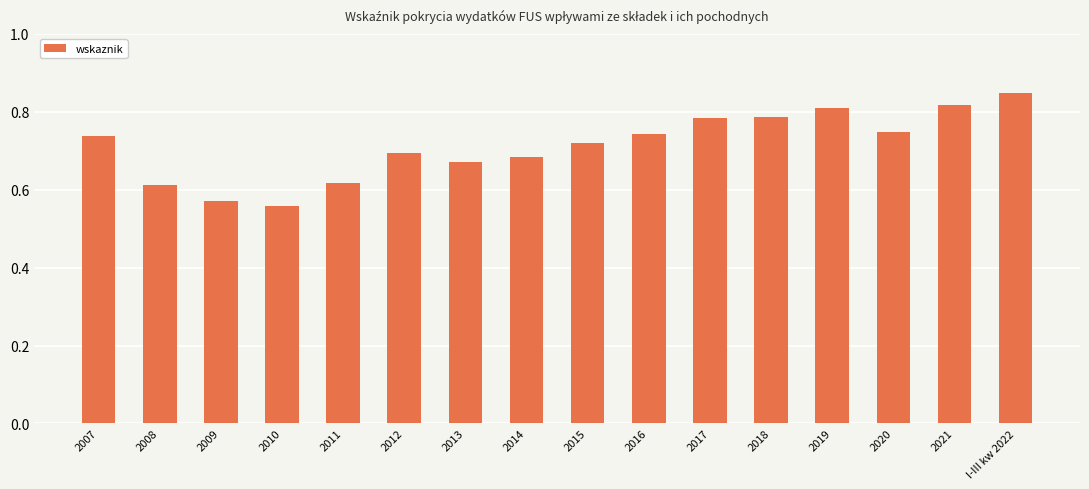

Where is the data nearest to the value 0?

2010